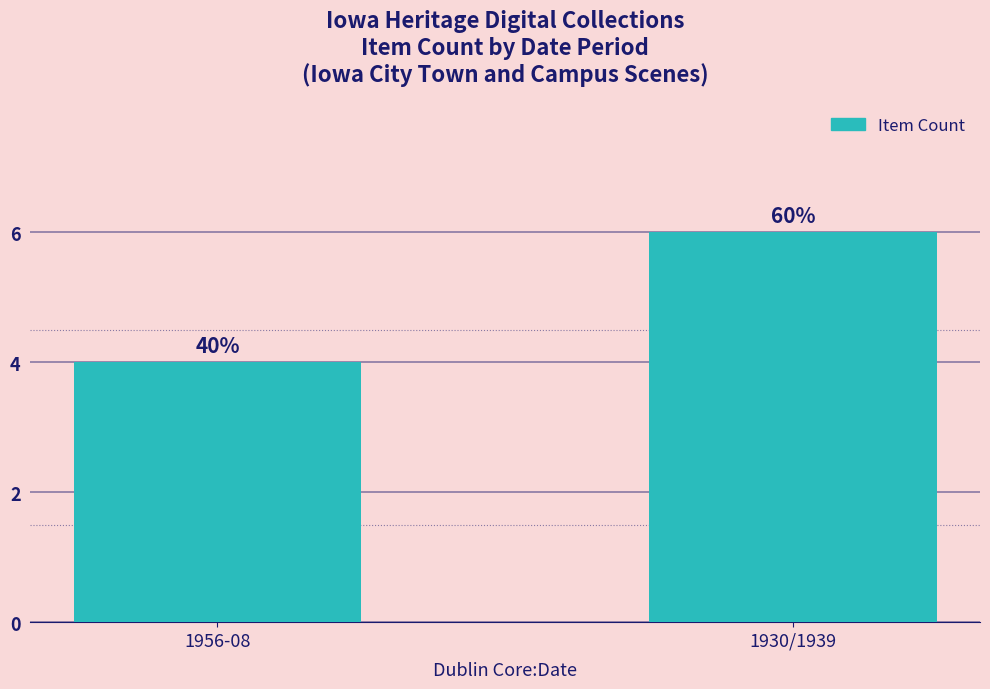

What position from the right is 1930/1939?

1